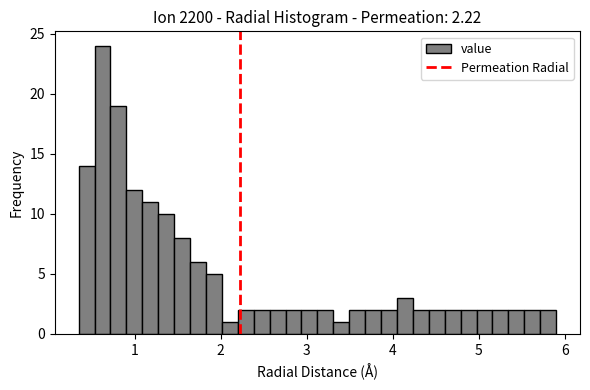

Read against the x-axis, roughly where is the centre of the tallest bar?

0.6